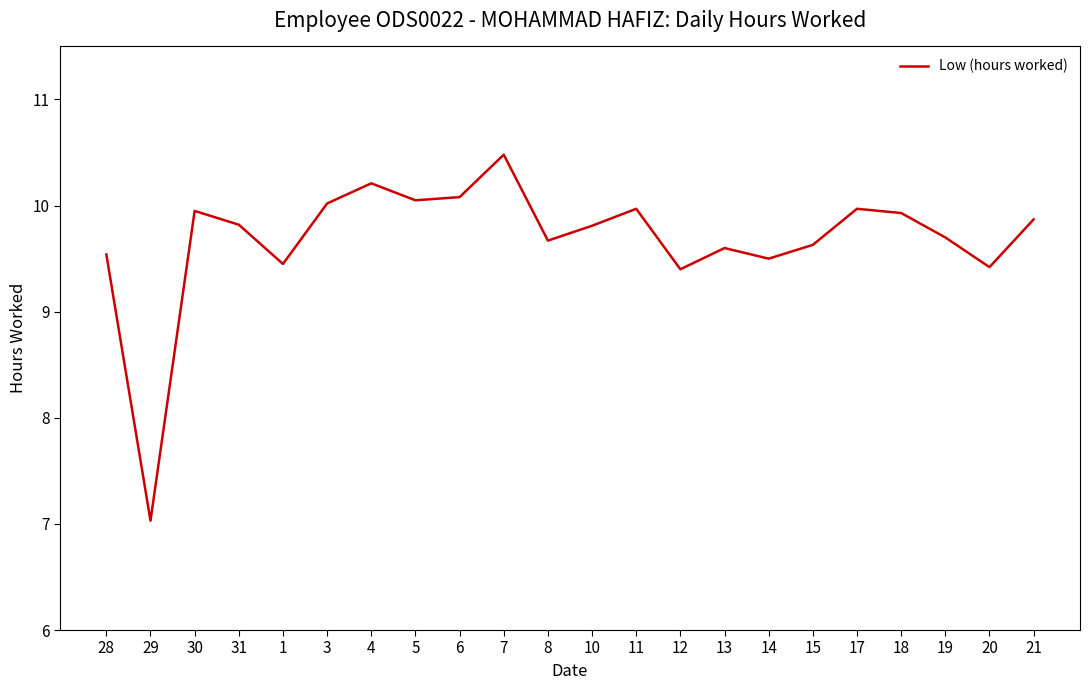

What is the greatest value displayed?

10.5